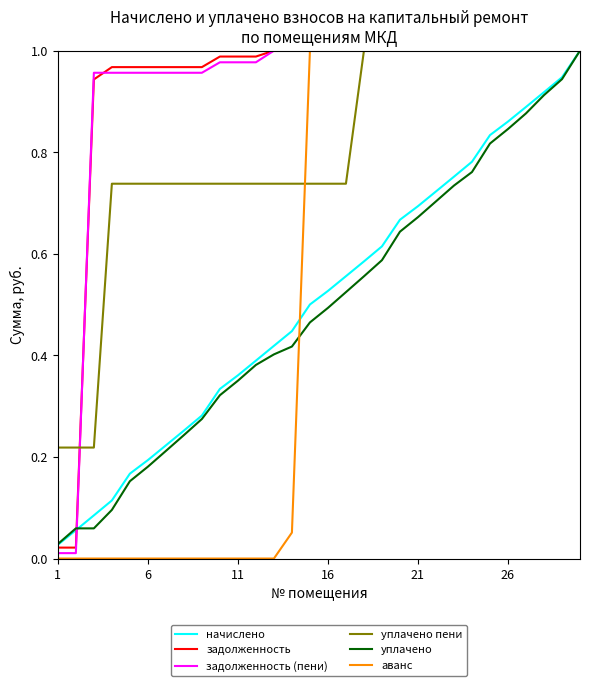

Does the chart display data point markers on the line(s)?

No